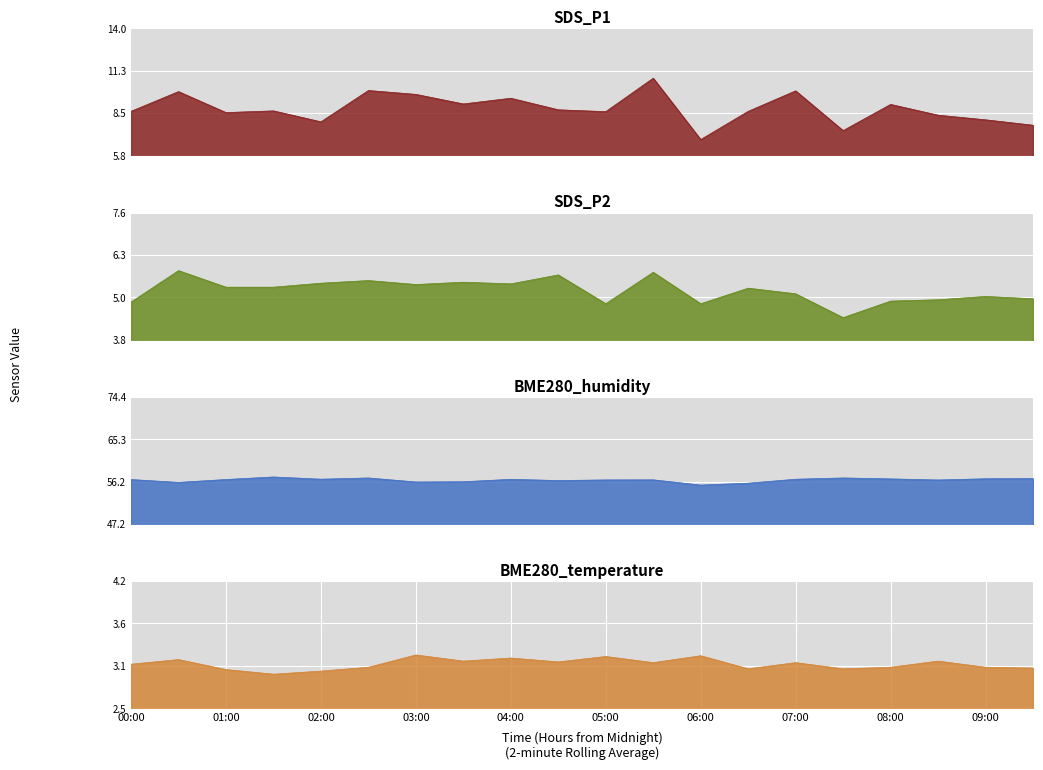

What are all the series names shown in the legend?

SDS_P1, SDS_P2, BME280_humidity, BME280_temperature